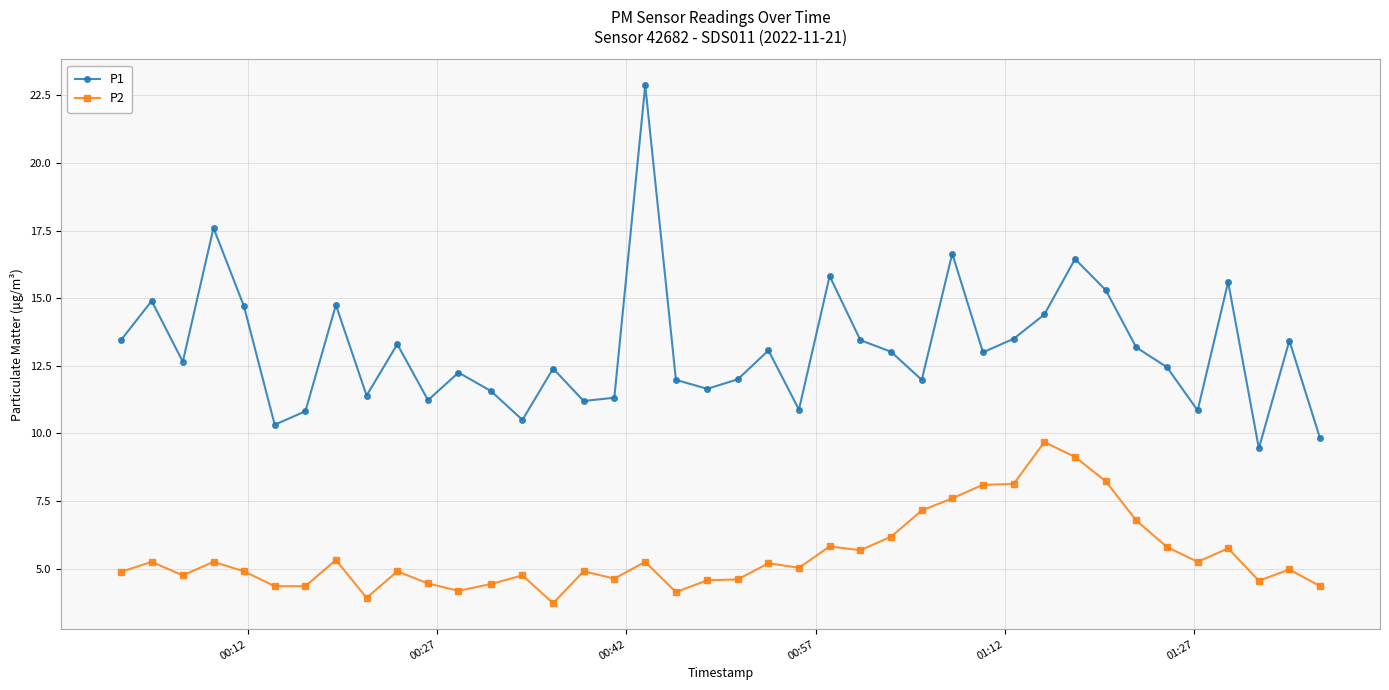

What is the highest value of the P2 series?

9.7